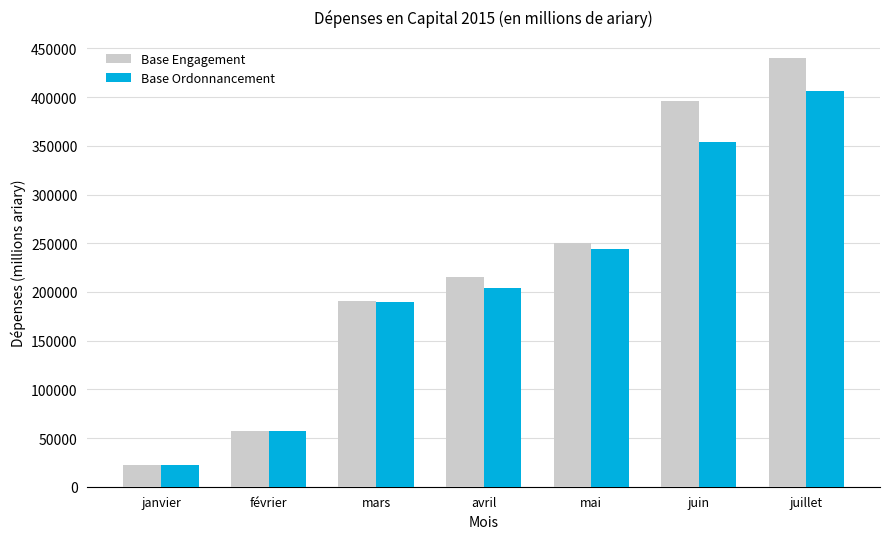

What is the highest value of the Base Engagement series?

439789